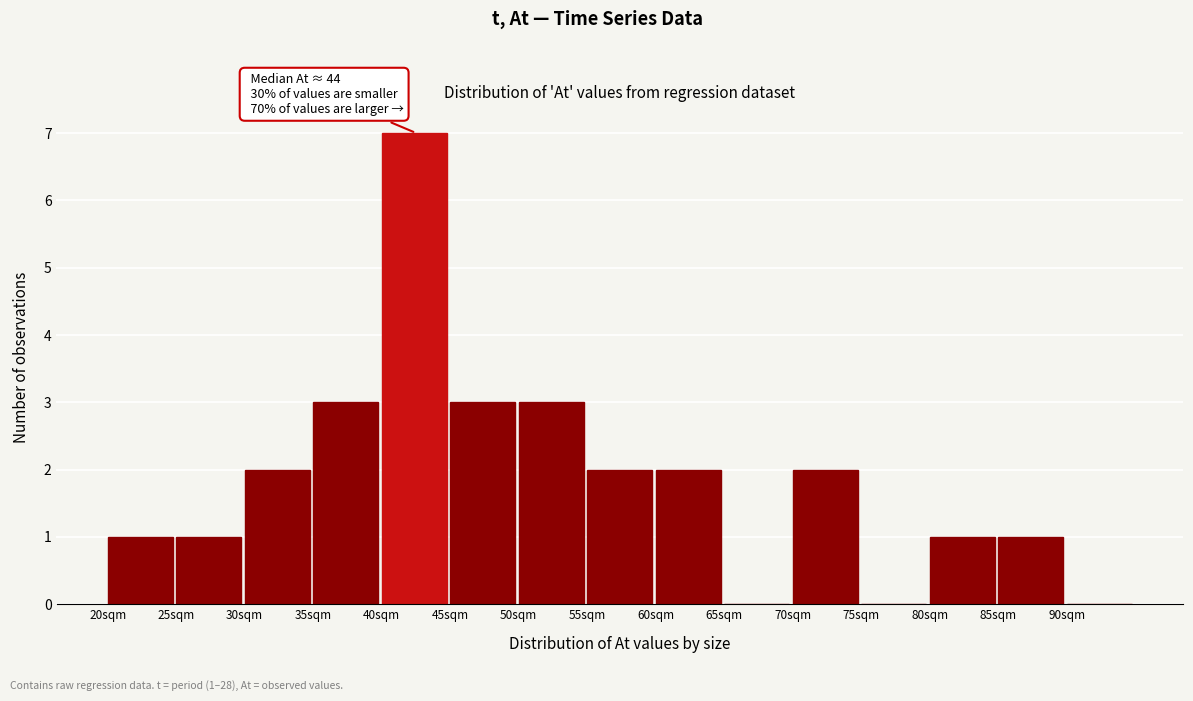

Which range on the x-axis has the tallest bar?

40 to 45